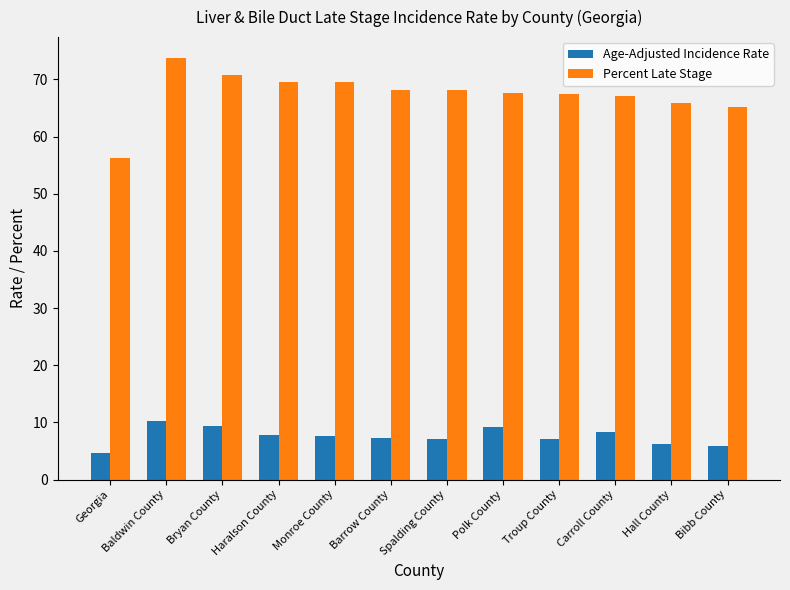

What is the sum of all Percent Late Stage values?

809.0